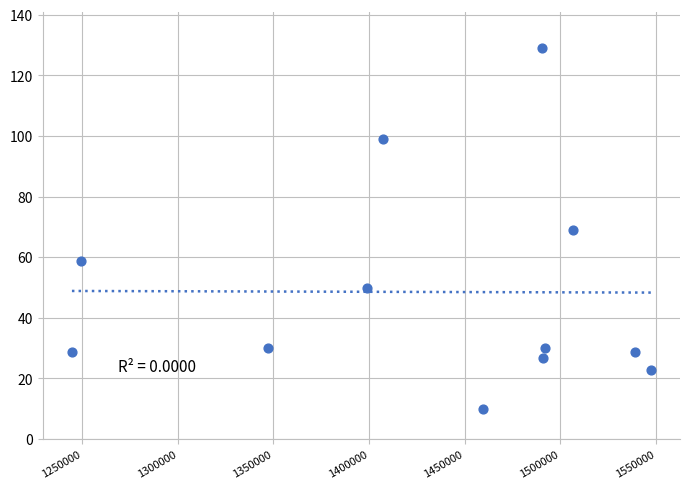

What is the average X value?

1431237.6